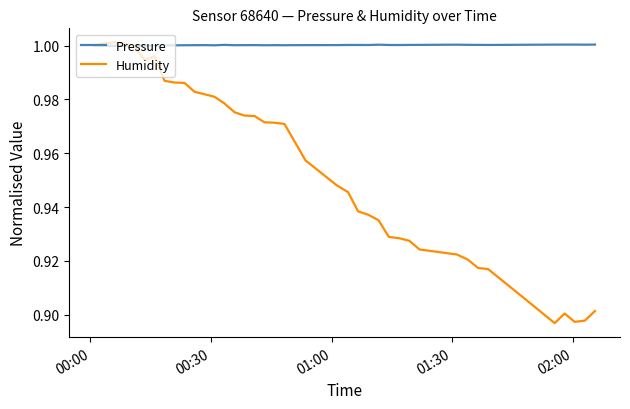

List the series in order of their overall mean, highest first.

Pressure, Humidity